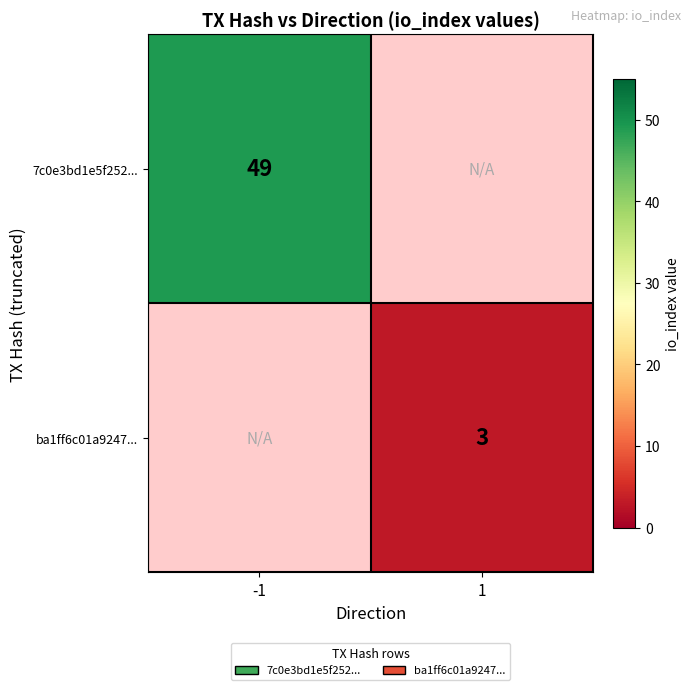

At how many categories does at least one series exceed 15?

1